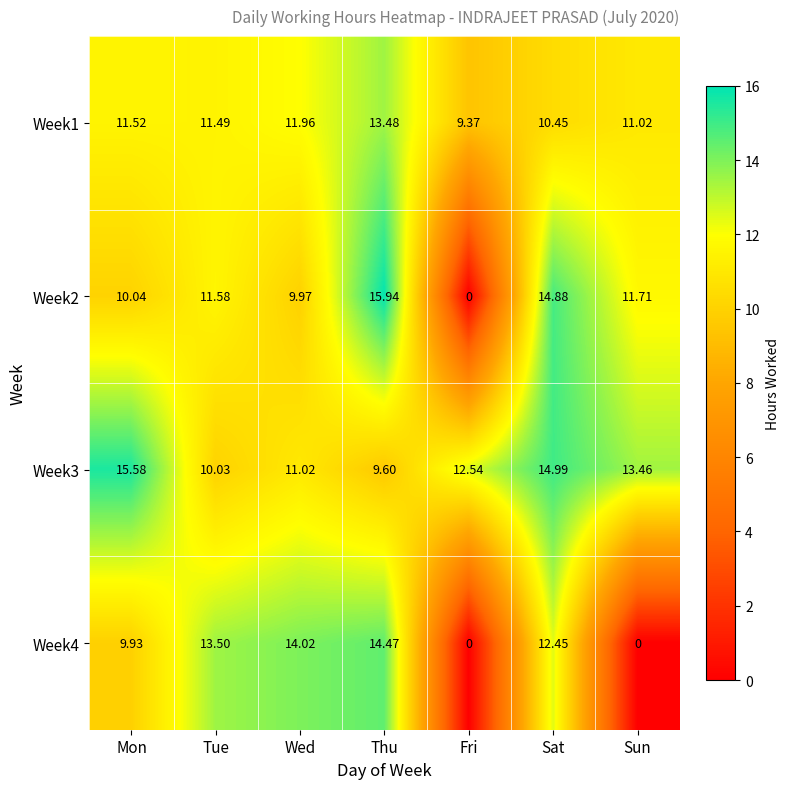

Which label corresponds to the largest value in the chart?

Thu